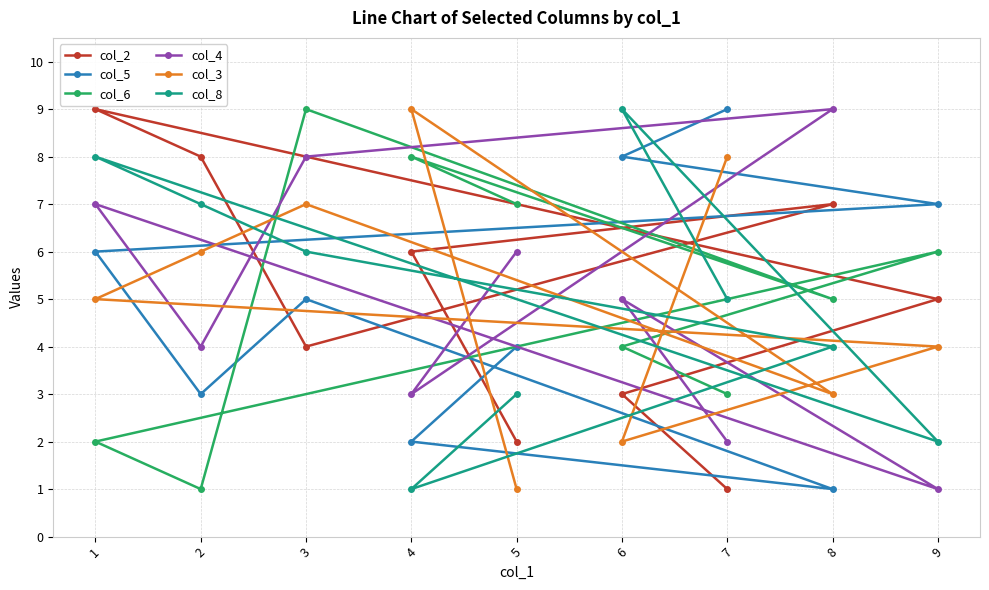

True or false: col_4 has more than 0 points higher than both neighbors.

True